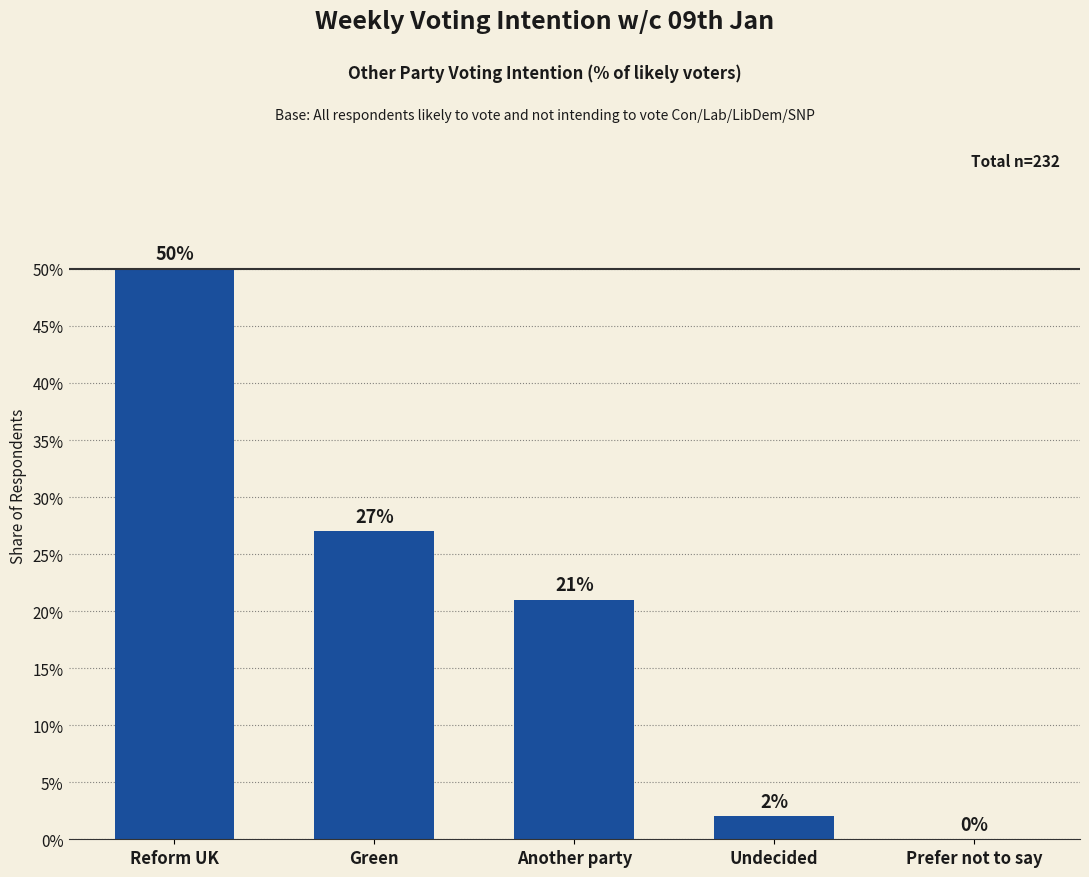

Which label corresponds to the largest value in the chart?

Reform UK